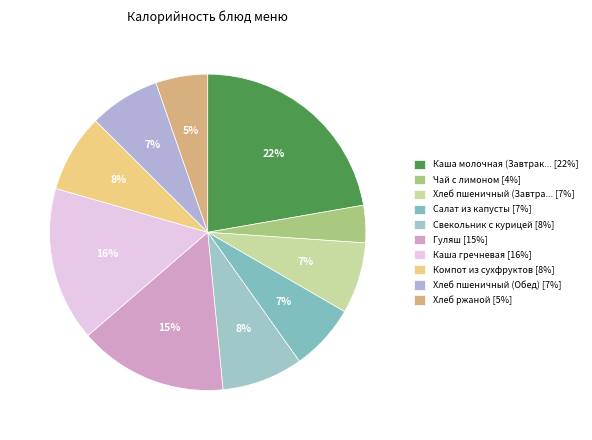

Count the number of slices in the pie.

10